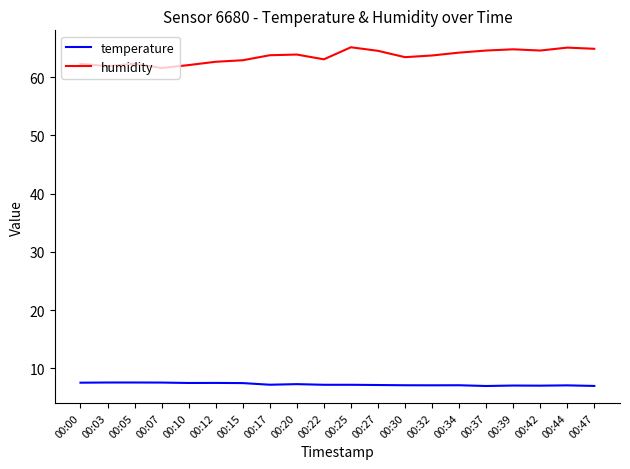

What is the sum of the humidity values at 00:15 and 00:27?

127.4